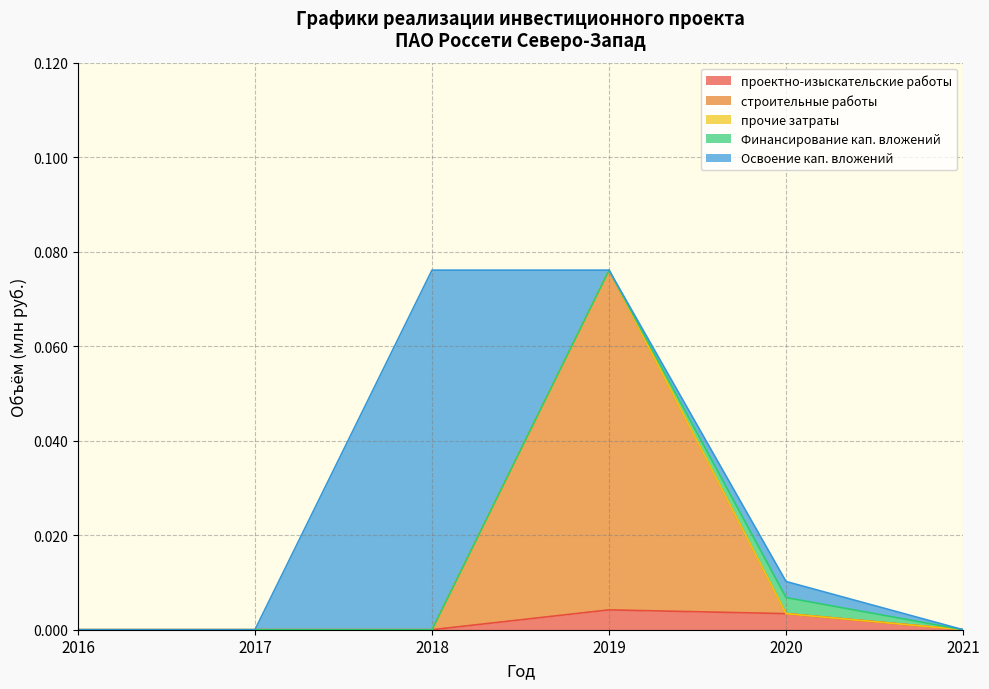

At 2017, list the series in order from smallest to largest.

проектно-изыскательские работы, строительные работы, прочие затраты